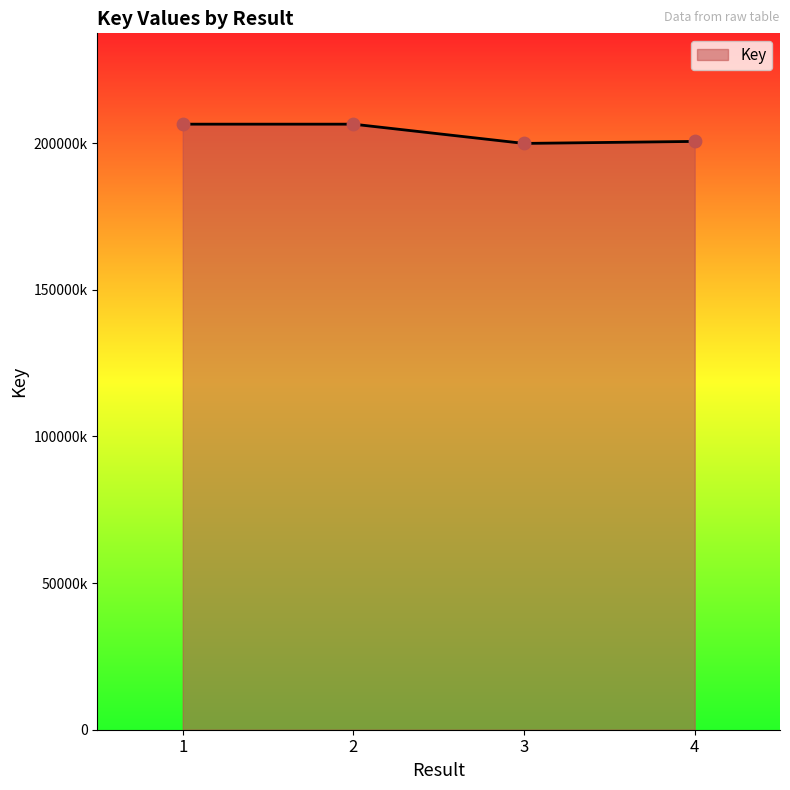

What is the change in value from 1 to 2?

+900